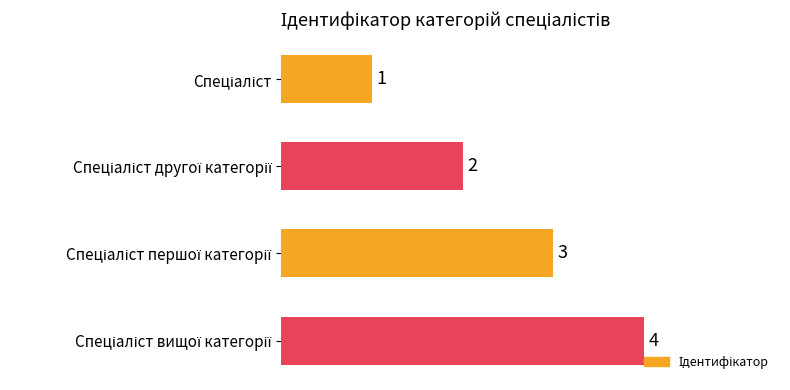

Count the values in the range 2 to 4.

3